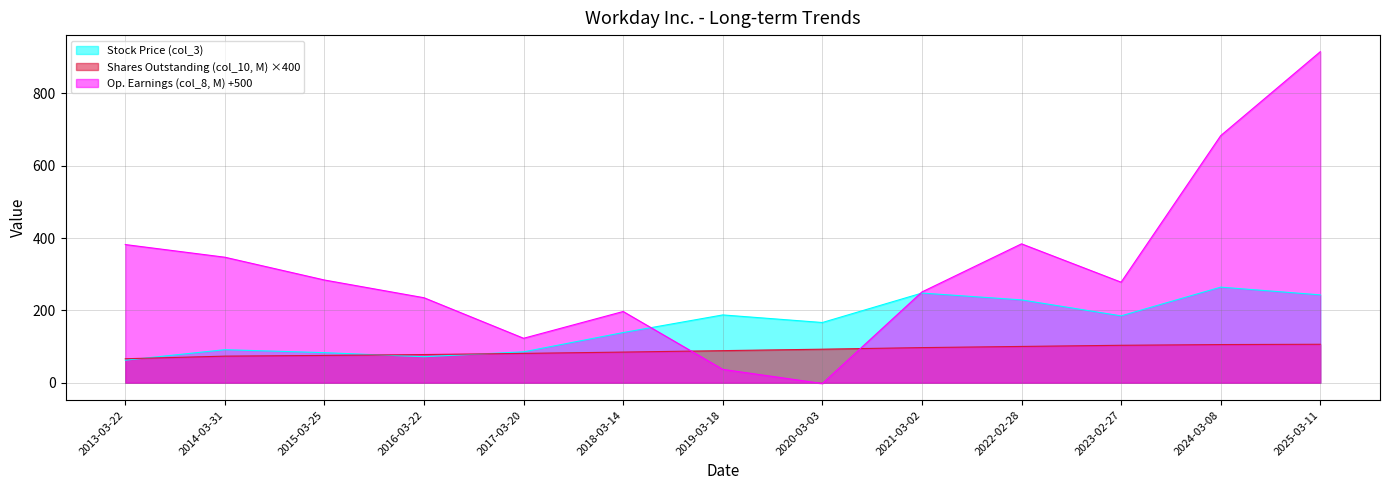

Rank the series at 2018-03-14 from lowest to highest value.

Shares Outstanding (col_10, M) ×400, Stock Price (col_3), Op. Earnings (col_8, M) +500